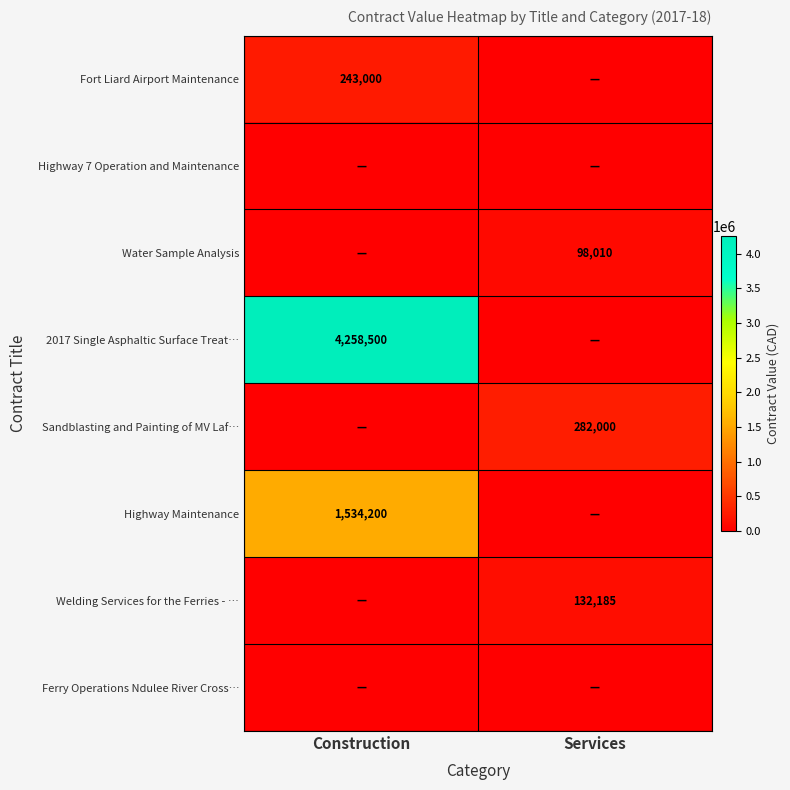

The Welding Services for the Ferries - … series shows 189392 at Services. True or false?

False